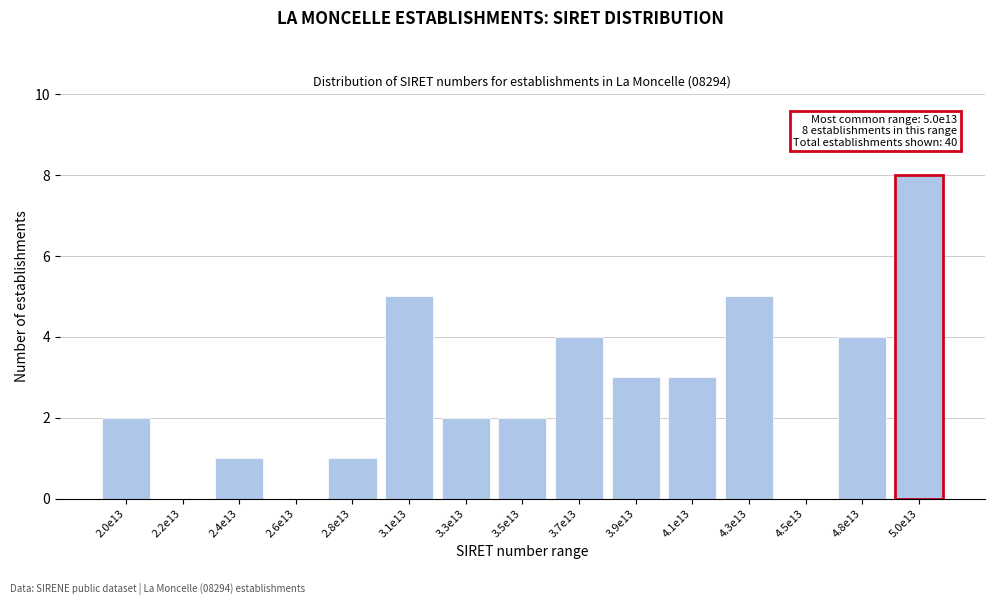

Reading left to right, list all the values displayed in this chart.

2.0e13=2	2.2e13=0	2.4e13=1	2.6e13=0	2.8e13=1	3.1e13=5	3.3e13=2	3.5e13=2	3.7e13=4	3.9e13=3	4.1e13=3	4.3e13=5	4.5e13=0	4.8e13=4	5.0e13=8